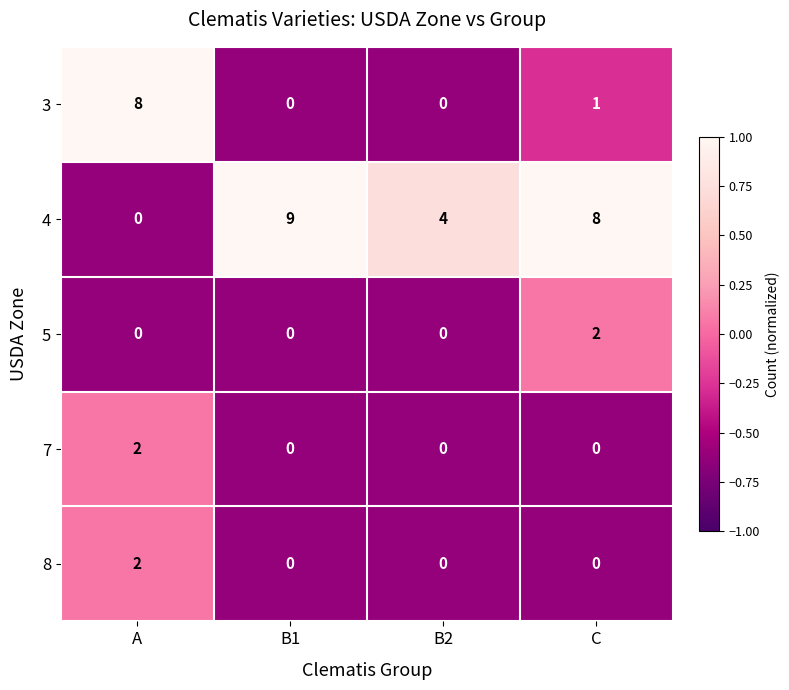

Which category has the highest value in the 5 series?

C